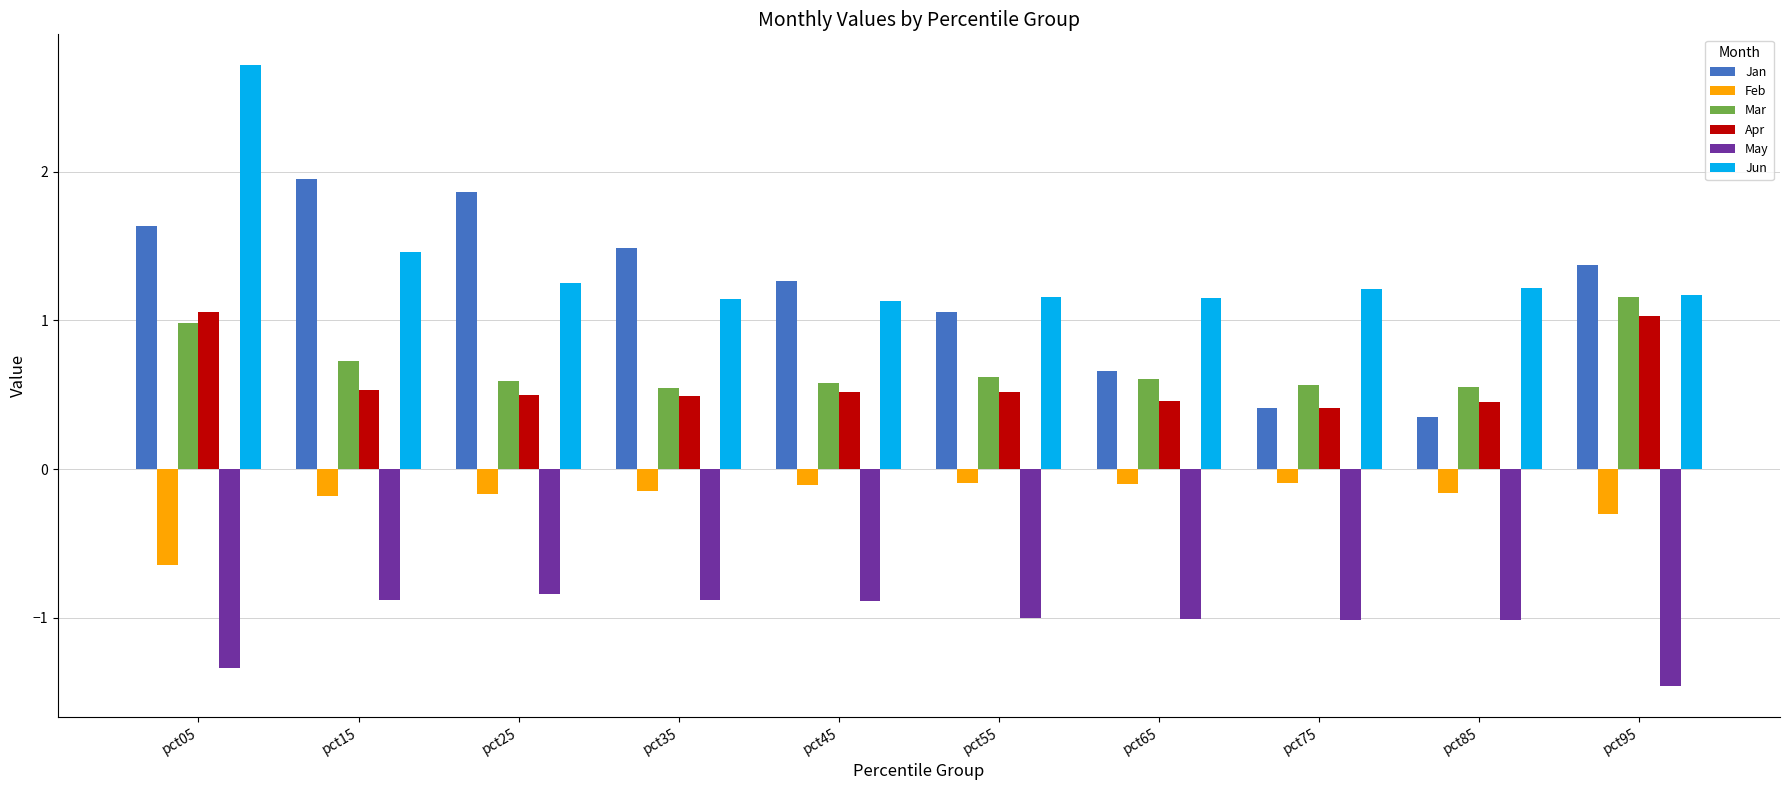

Is it true that May equals -2.0 at pct05?

False